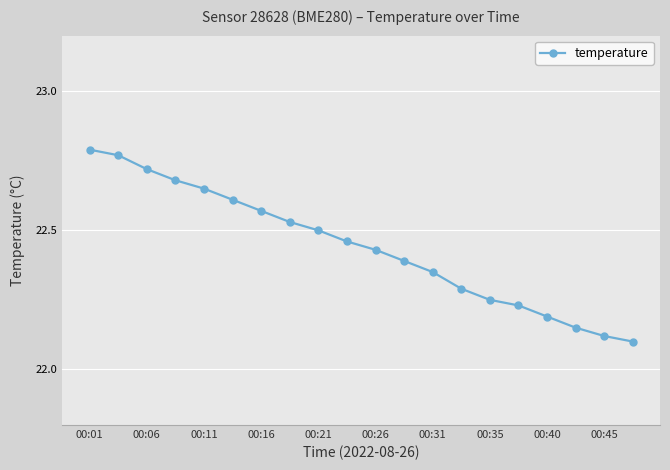

What is the sum of all values?

448.8